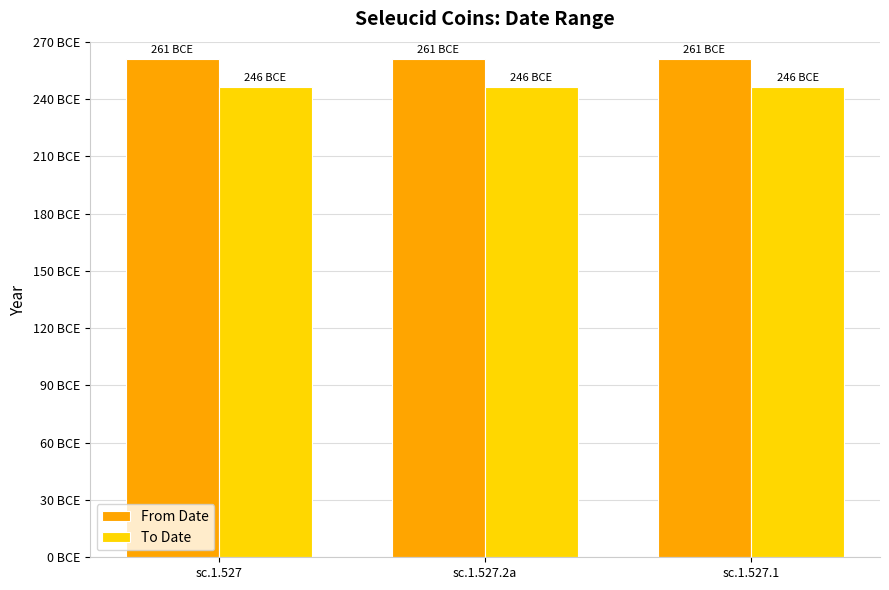

Does the chart contain any negative values?

No